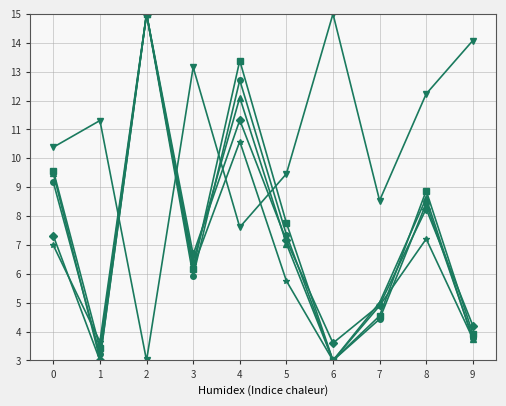

What is the total value across all series at 7?

32.3